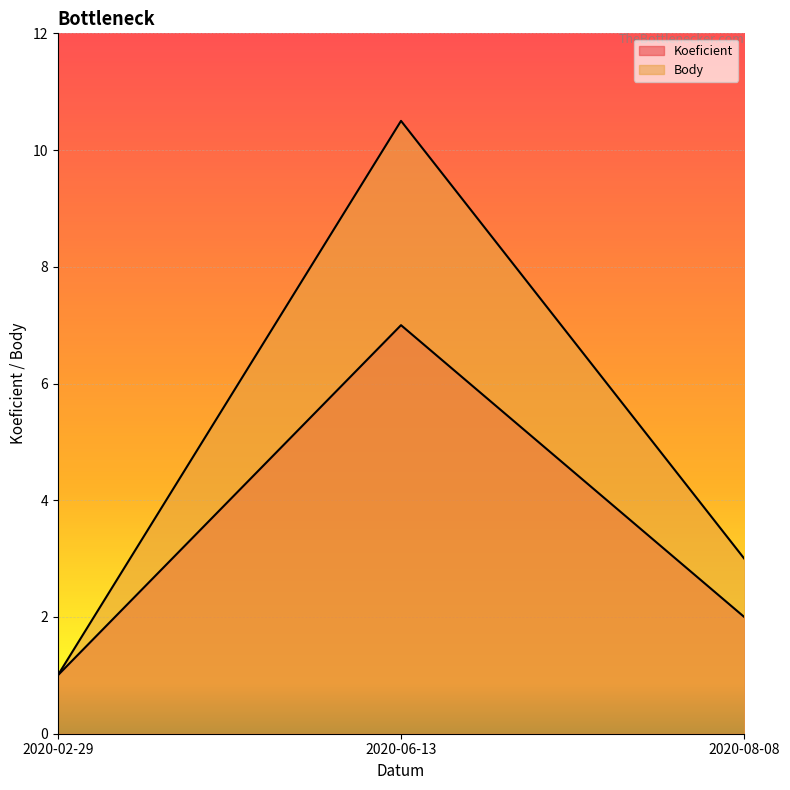

How many data points does each series have?

3